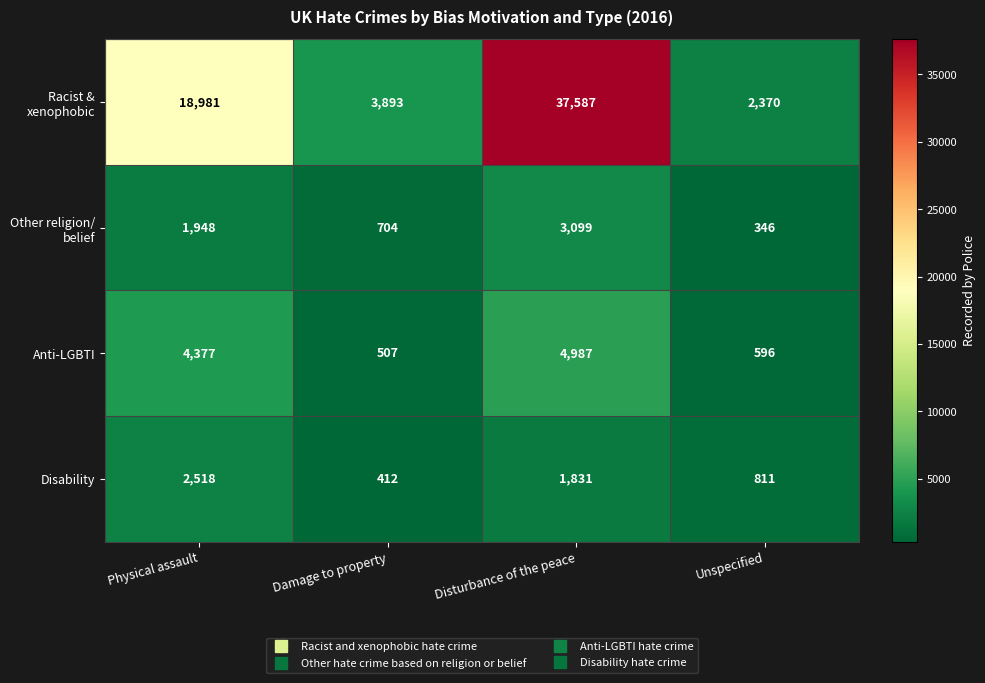

What is the spread (max minus min) of values at Physical assault?

17033